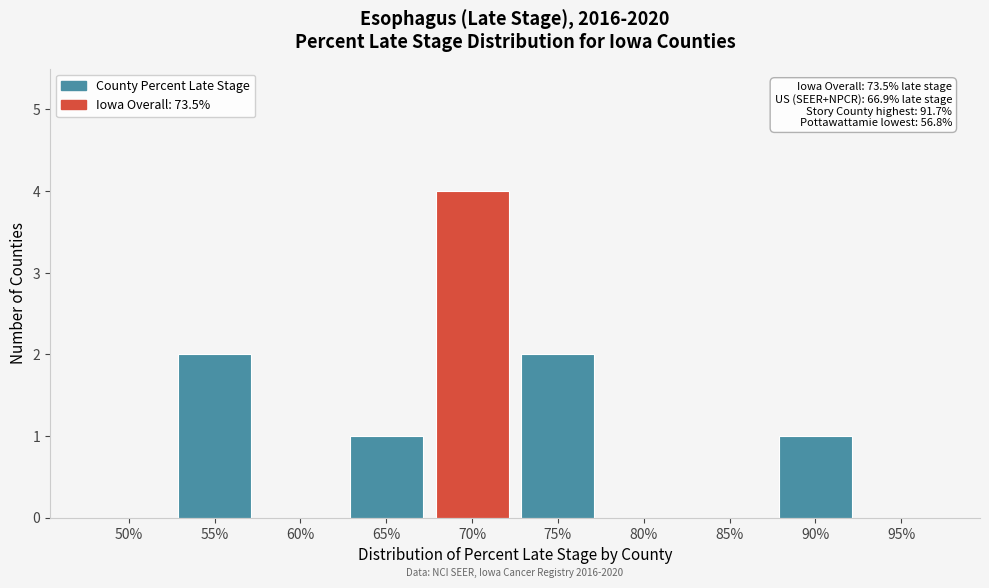

Reading left to right, list all the values displayed in this chart.

50%=0	55%=2	60%=0	65%=1	70%=4	75%=2	80%=0	85%=0	90%=1	95%=0